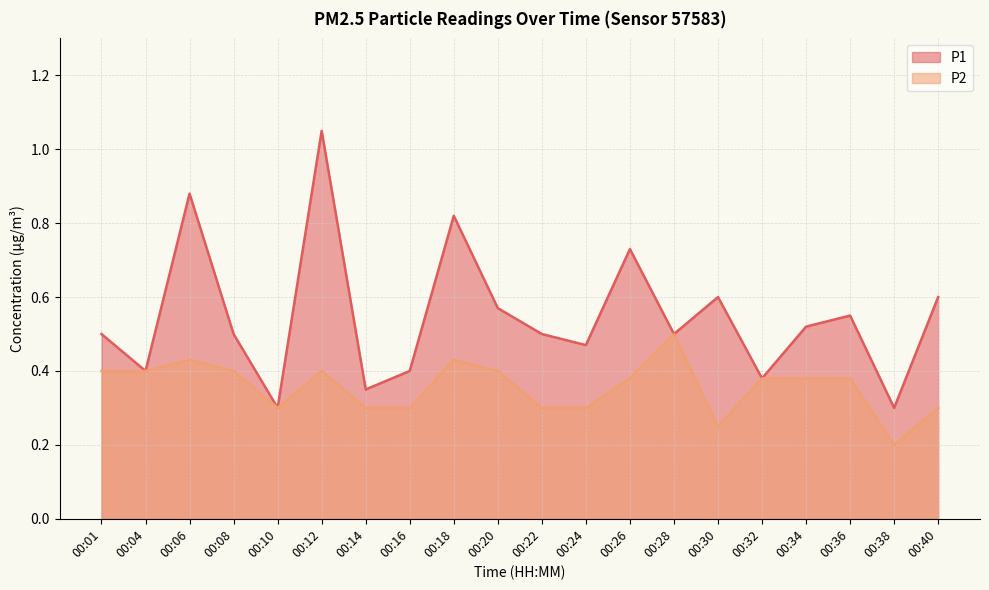

Reading left to right, list all the values displayed in this chart.

P1: 00:01=0.5	00:04=0.4	00:06=0.9	00:08=0.5	00:10=0.3	00:12=1.1	00:14=0.3	00:16=0.4	00:18=0.8	00:20=0.6	00:22=0.5	00:24=0.5	00:26=0.7	00:28=0.5	00:30=0.6	00:32=0.4	00:34=0.5	00:36=0.6	00:38=0.3	00:40=0.6
P2: 00:01=0.4	00:04=0.4	00:06=0.4	00:08=0.4	00:10=0.3	00:12=0.4	00:14=0.3	00:16=0.3	00:18=0.4	00:20=0.4	00:22=0.3	00:24=0.3	00:26=0.4	00:28=0.5	00:30=0.2	00:32=0.4	00:34=0.4	00:36=0.4	00:38=0.2	00:40=0.3